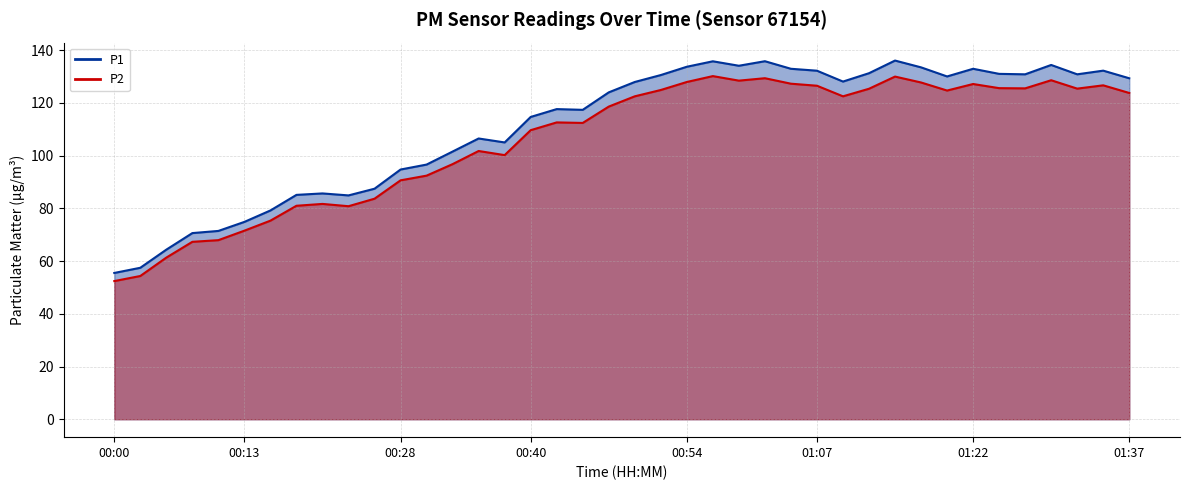

How many interior local valleys does the P1 series have?

8